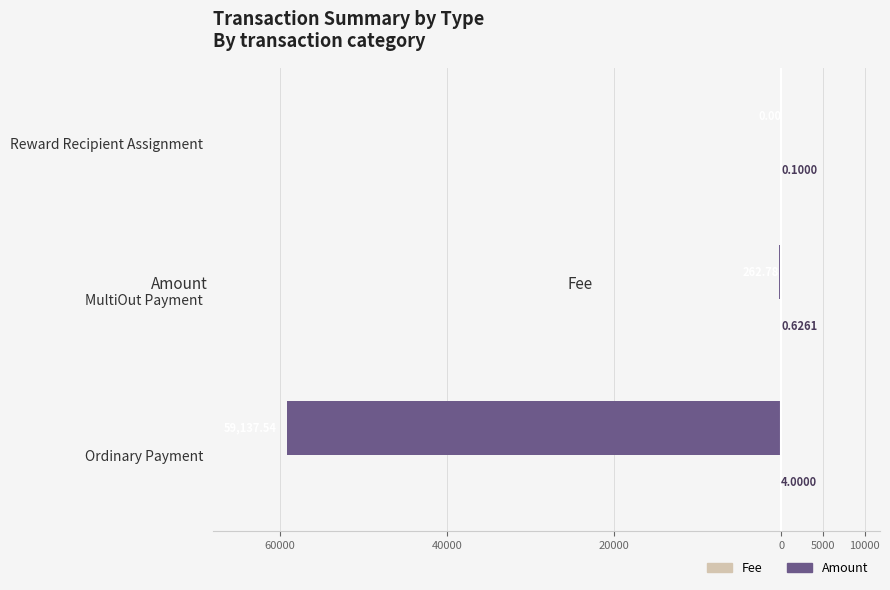

What is the minimum value for Fee?

0.1